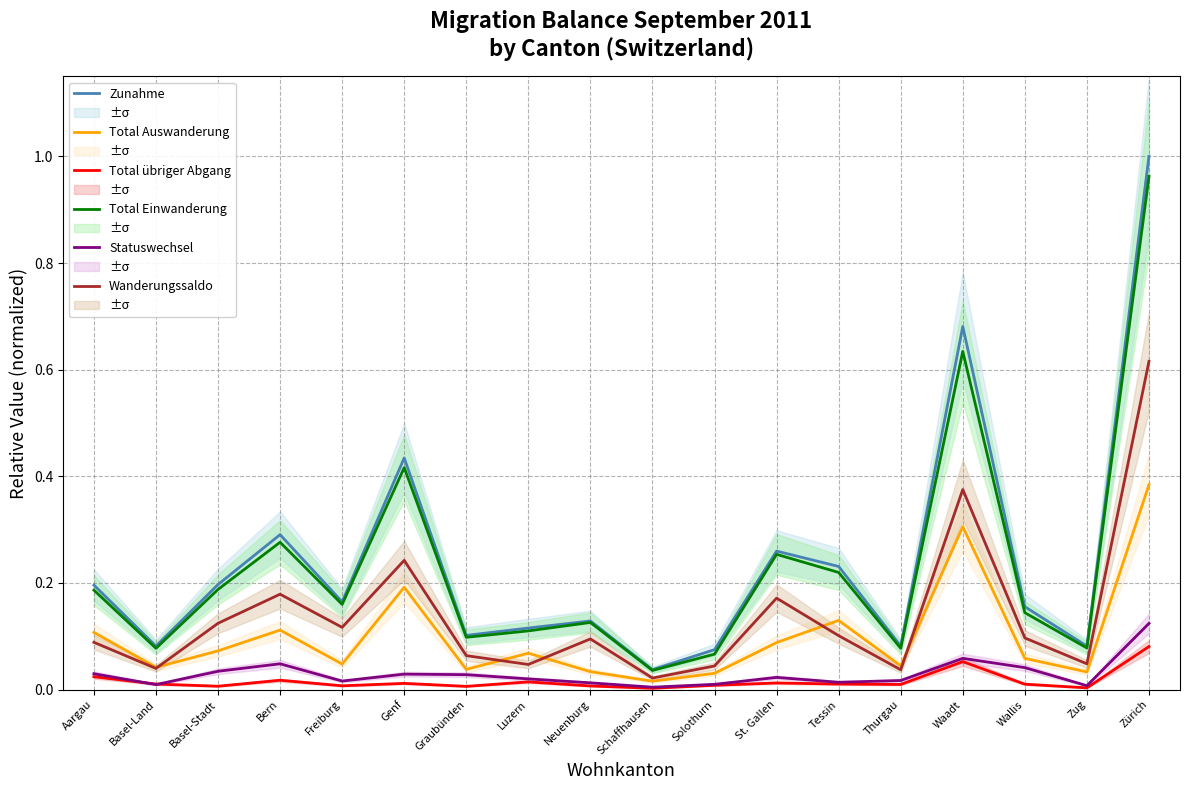

What is the value of the Wanderungssaldo point at the 16th from the left?

0.1